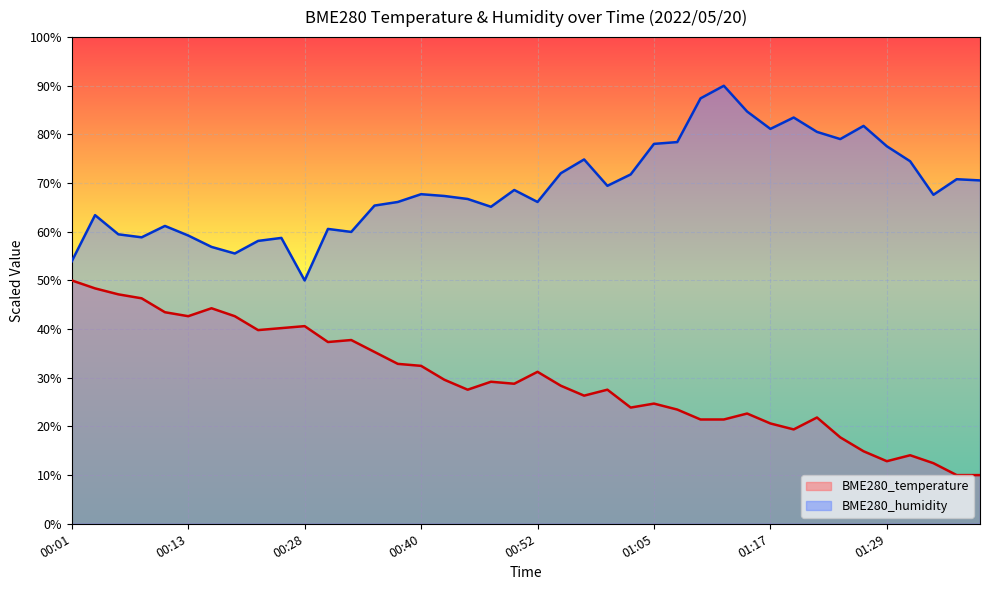

True or false: BME280_humidity and BME280_temperature intersect in this chart.

False